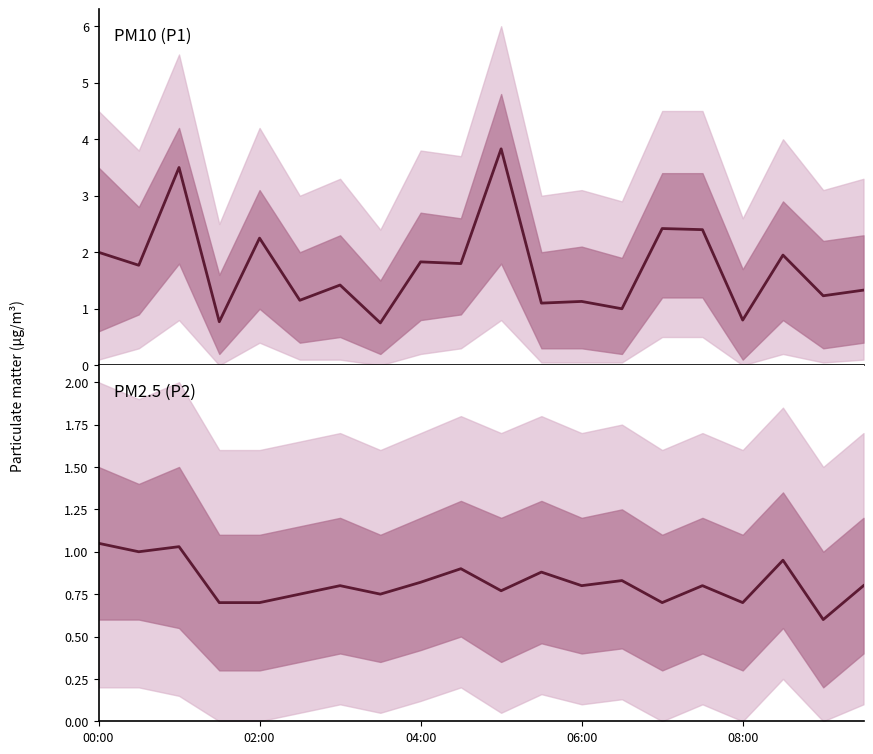

In P2 mean, how many points are higher than both neighbors (excluding endpoints)?

7